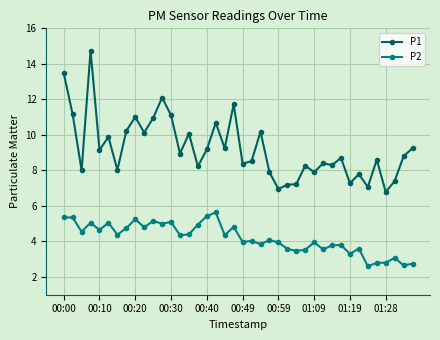

What is the maximum value shown in the chart?

14.8